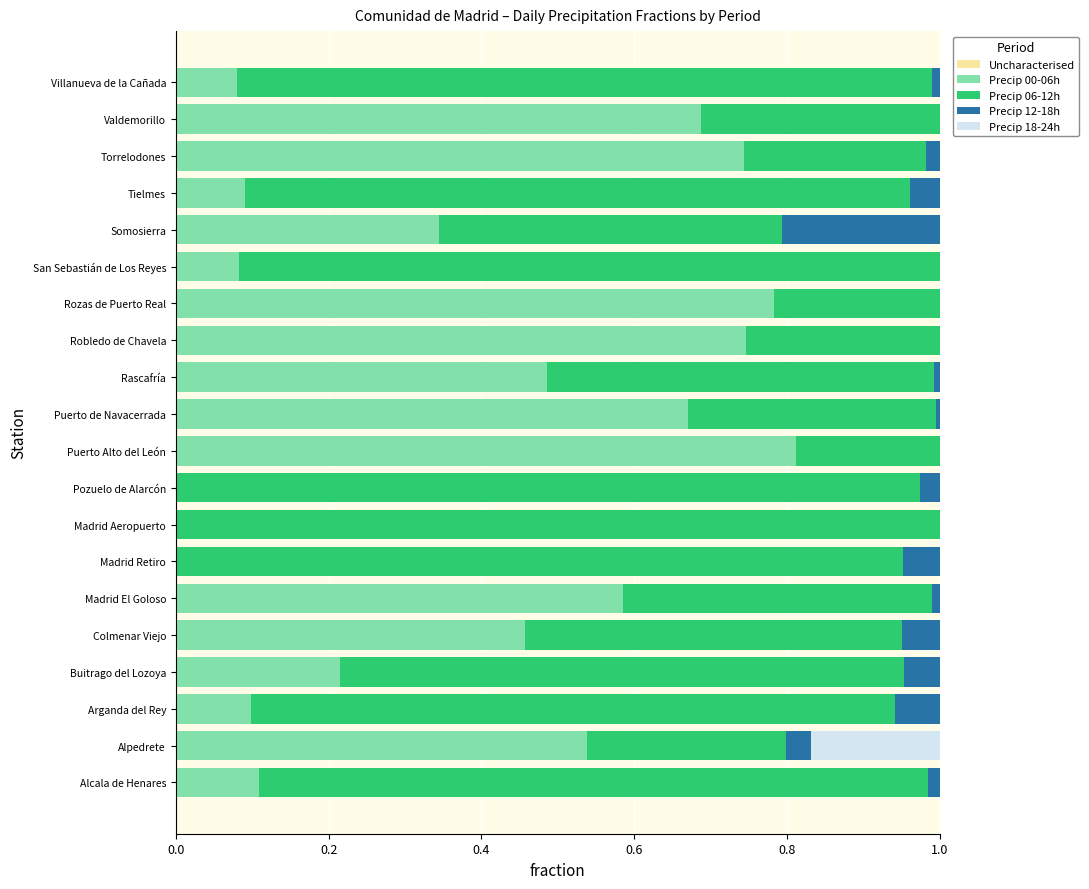

How many categories are shown in the chart?

20